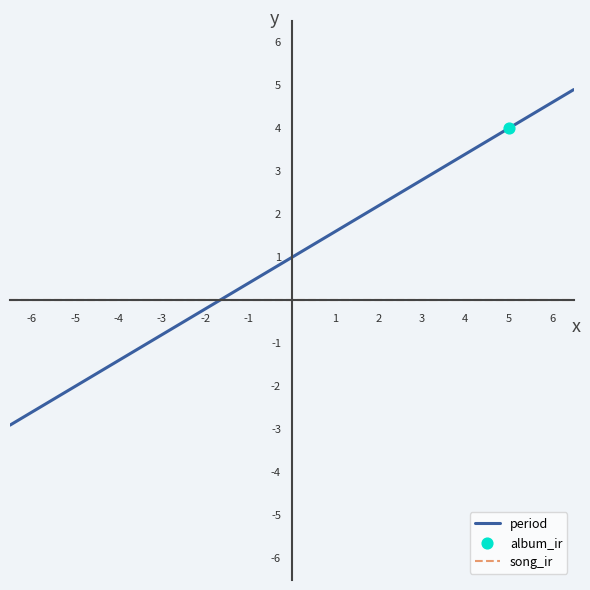

Which series has the largest Y range (max minus min)?

period